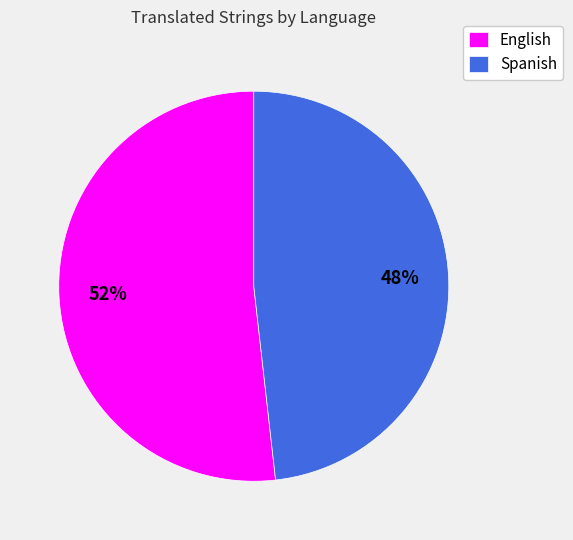

True or false: English accounts for 37% of the total.

False